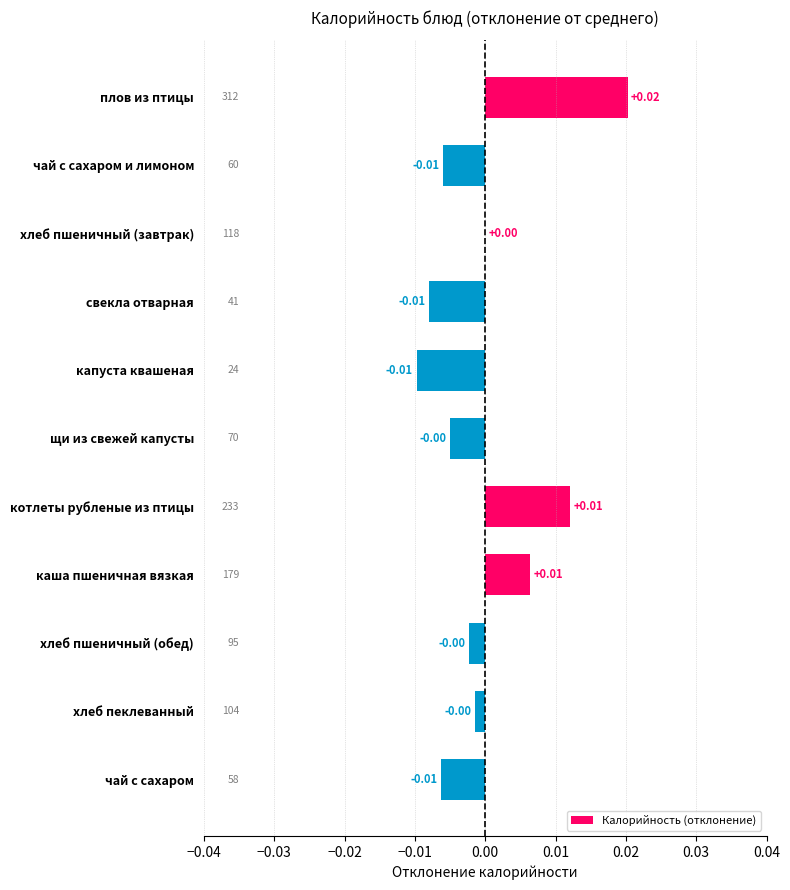

Which category has the highest value across all series?

плов из птицы